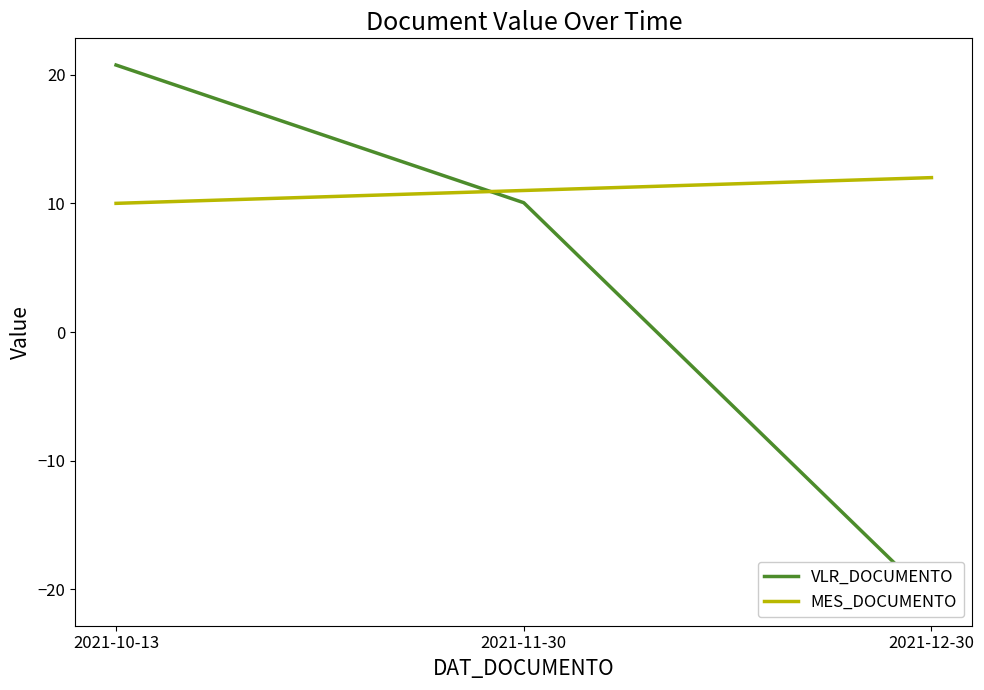

How many values in the VLR_DOCUMENTO series are below 10?

1